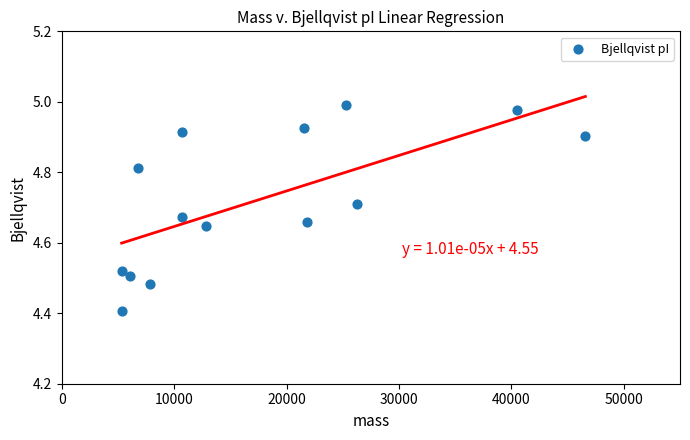

What Y value in the scatter plot is closest to 4?

4.4